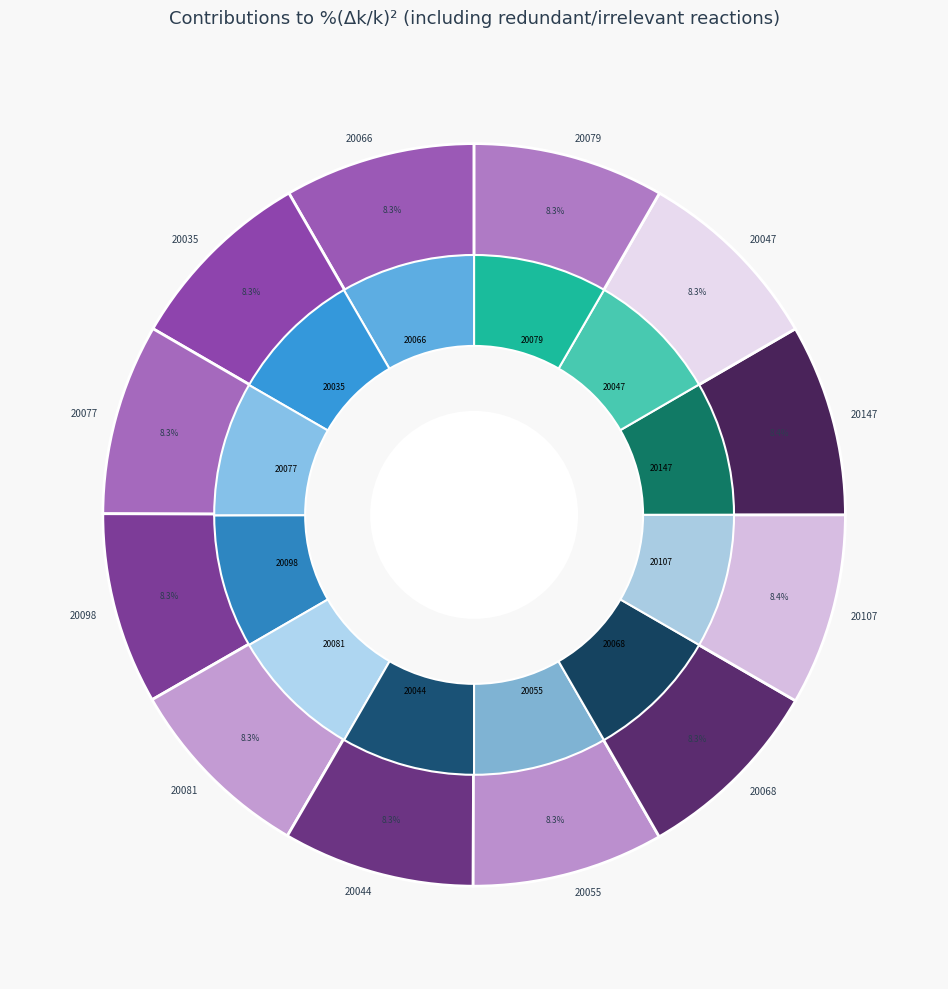

Is there any slice that represents more than half of the pie?

No